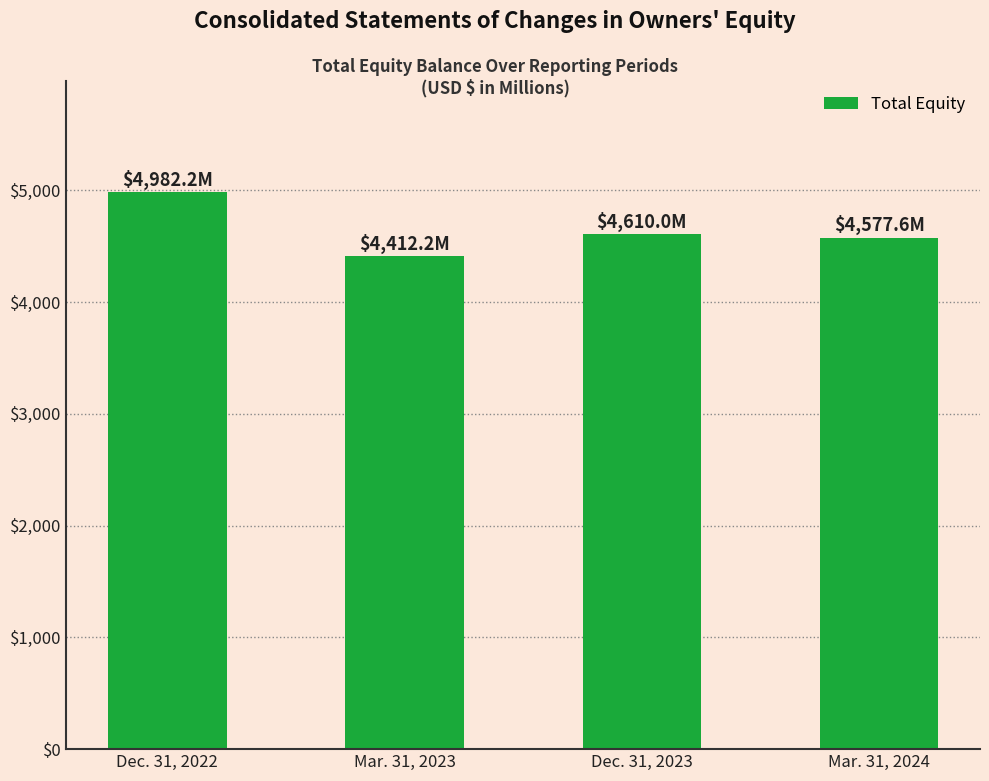

The value at Dec. 31, 2022 is 4982.2. True or false?

True